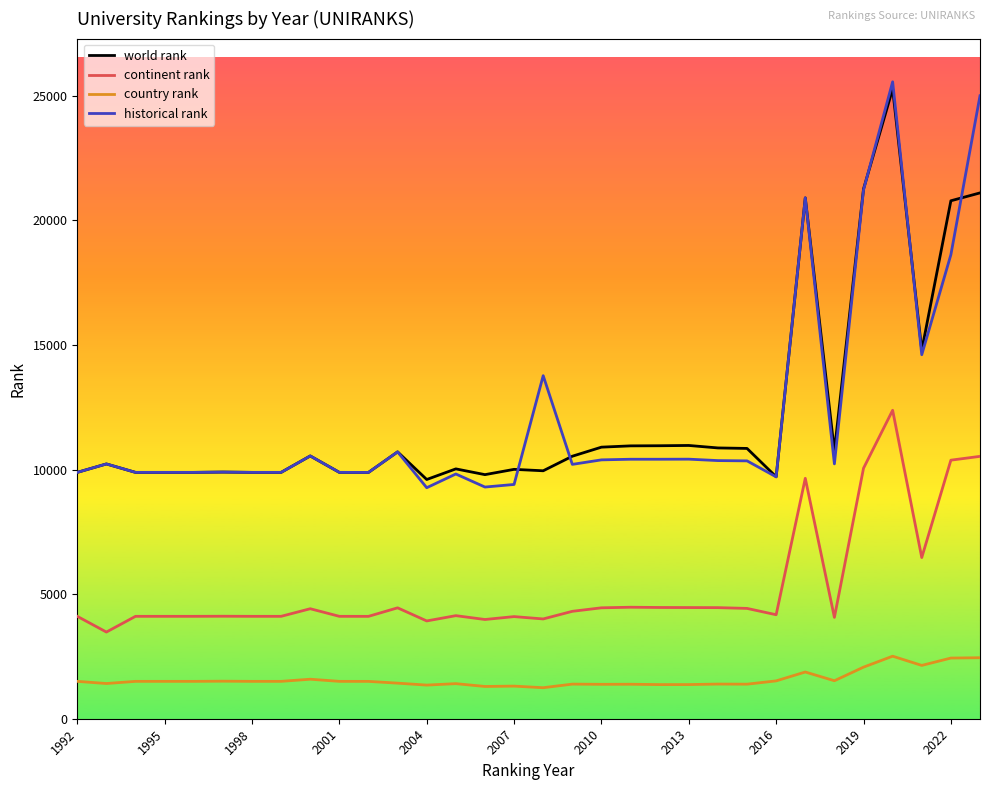

True or false: country rank and continent rank intersect in this chart.

False